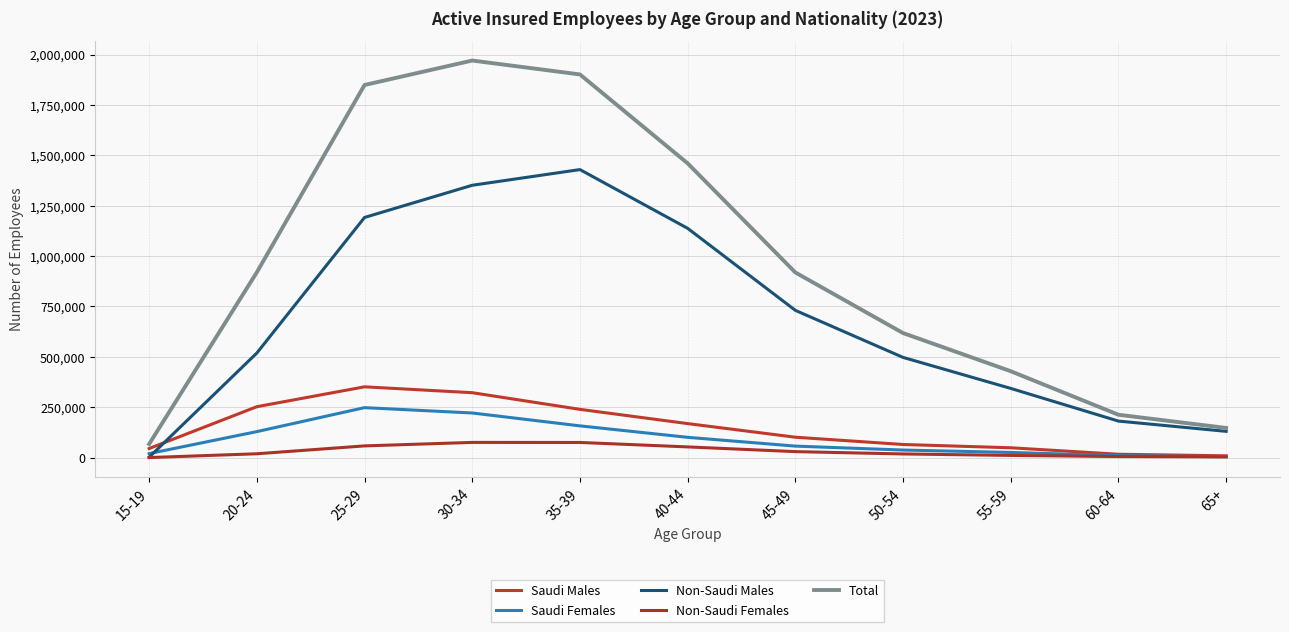

What is the difference between the Total values at 20-24 and 45-49?

807